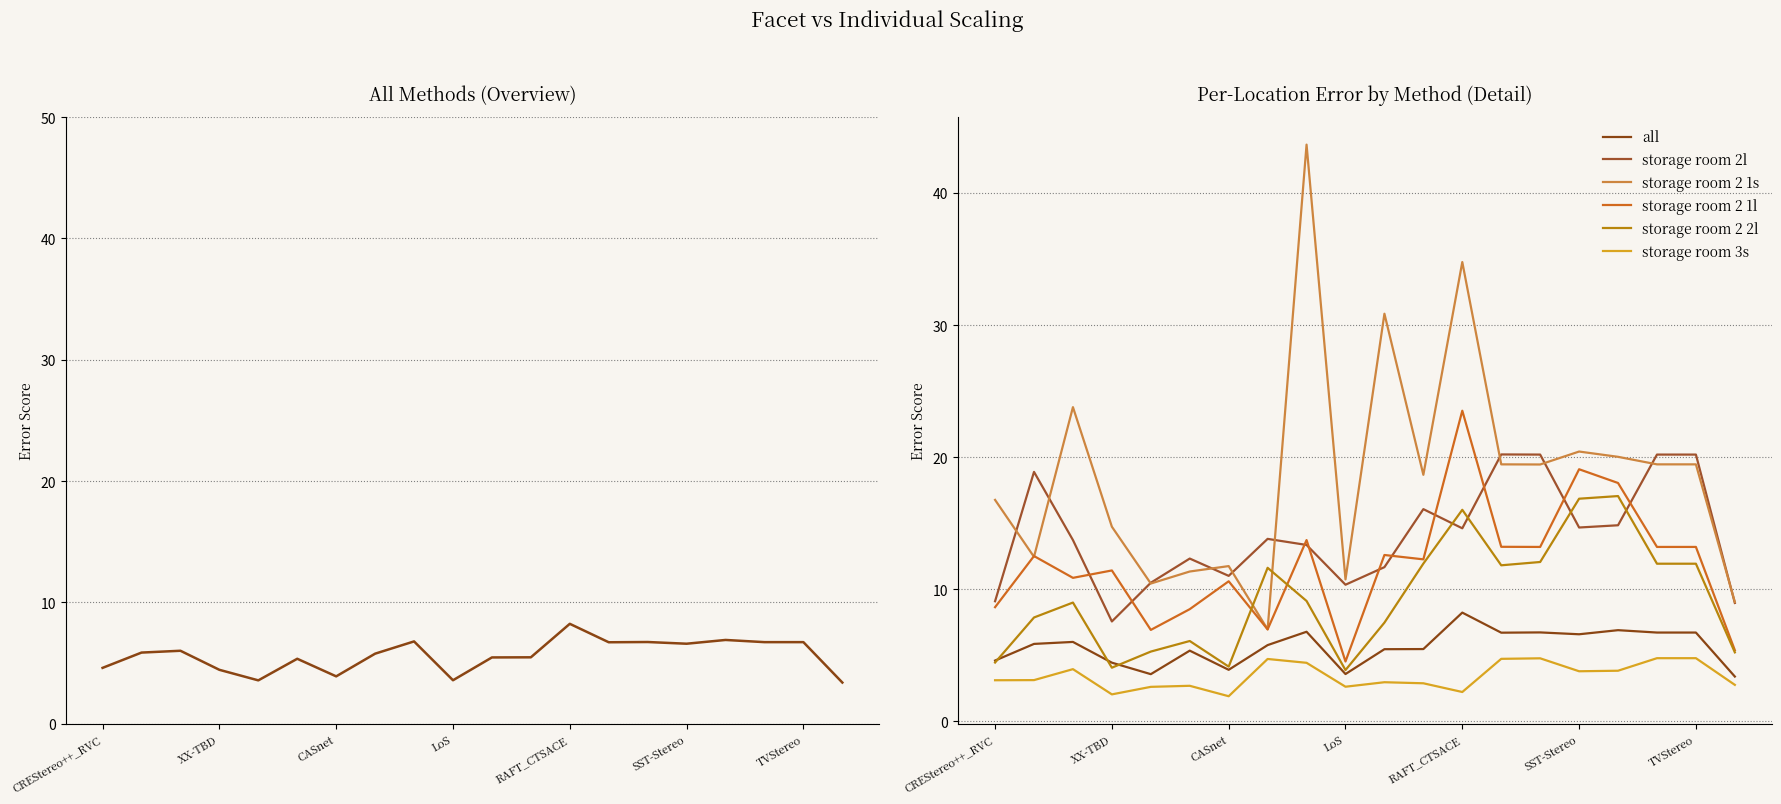

Rank the categories by storage room 3s value from highest to lowest.

17, 18, 14, 13, 7, 8, CASnet, 16, 15, XX-TBD, CREStereo++_RVC, 10, 11, 19, SST-Stereo, 9, RAFT_CTSACE, 12, LoS, TVStereo